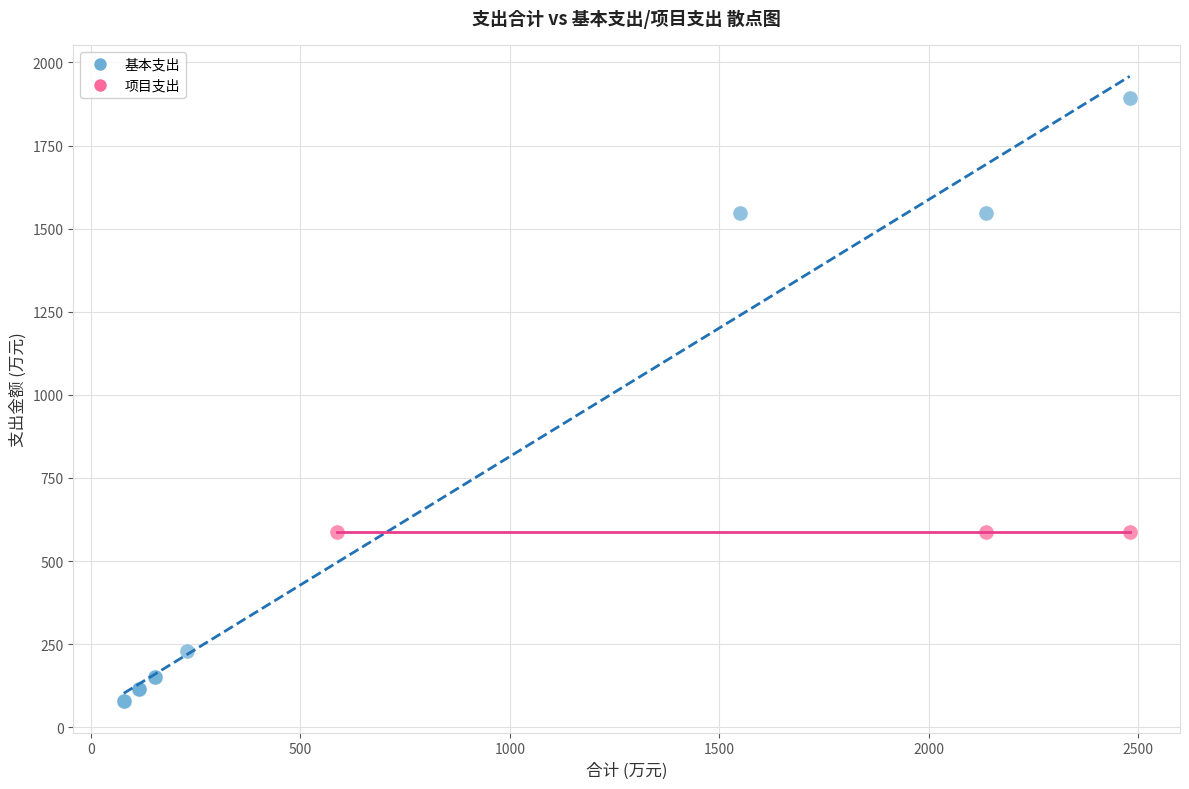

Which series reaches the minimum Y coordinate?

基本支出